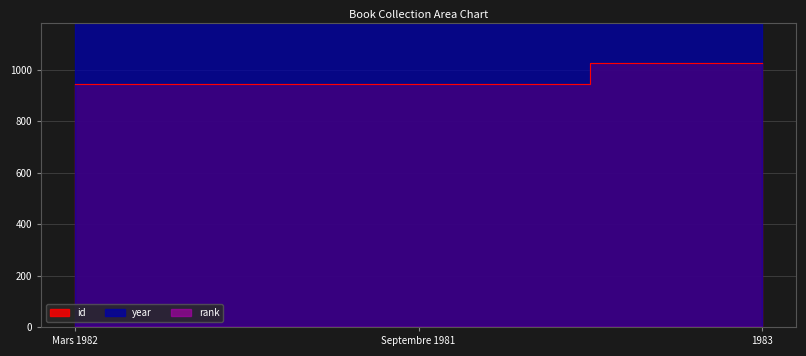

What is the difference between the highest and lowest values at Mars 1982?

1037